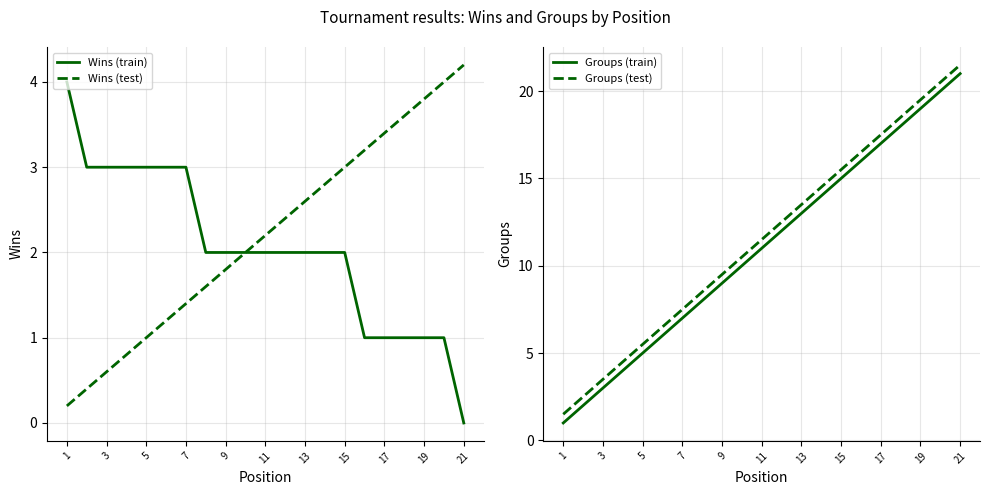

What are all the series names shown in the legend?

Wins (train), Wins (test), Groups (train), Groups (test)